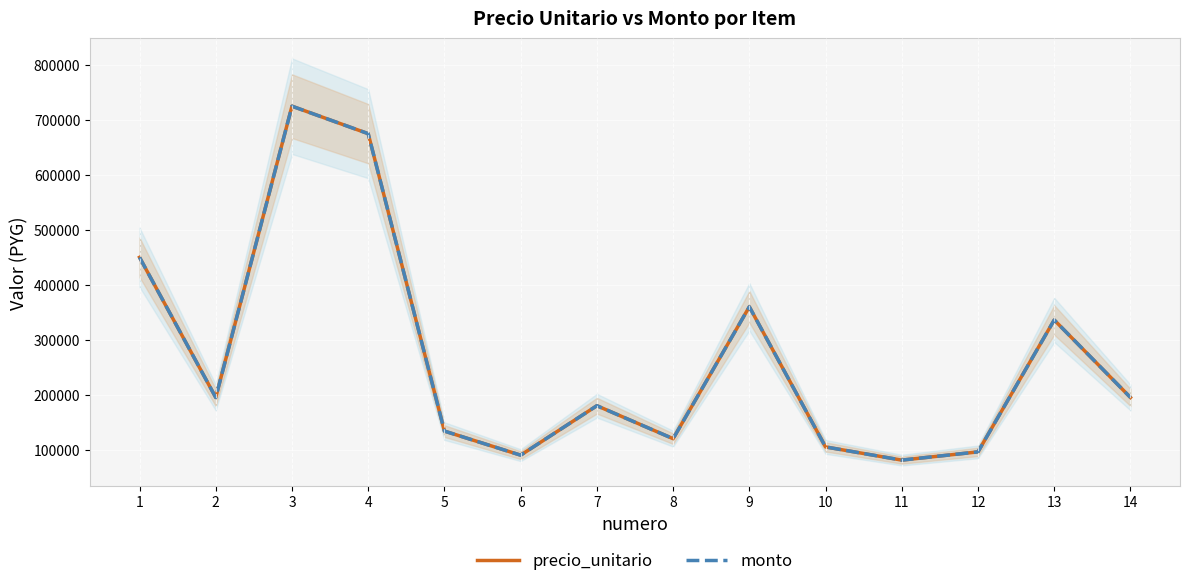

What is the sum of all monto values?

3741800